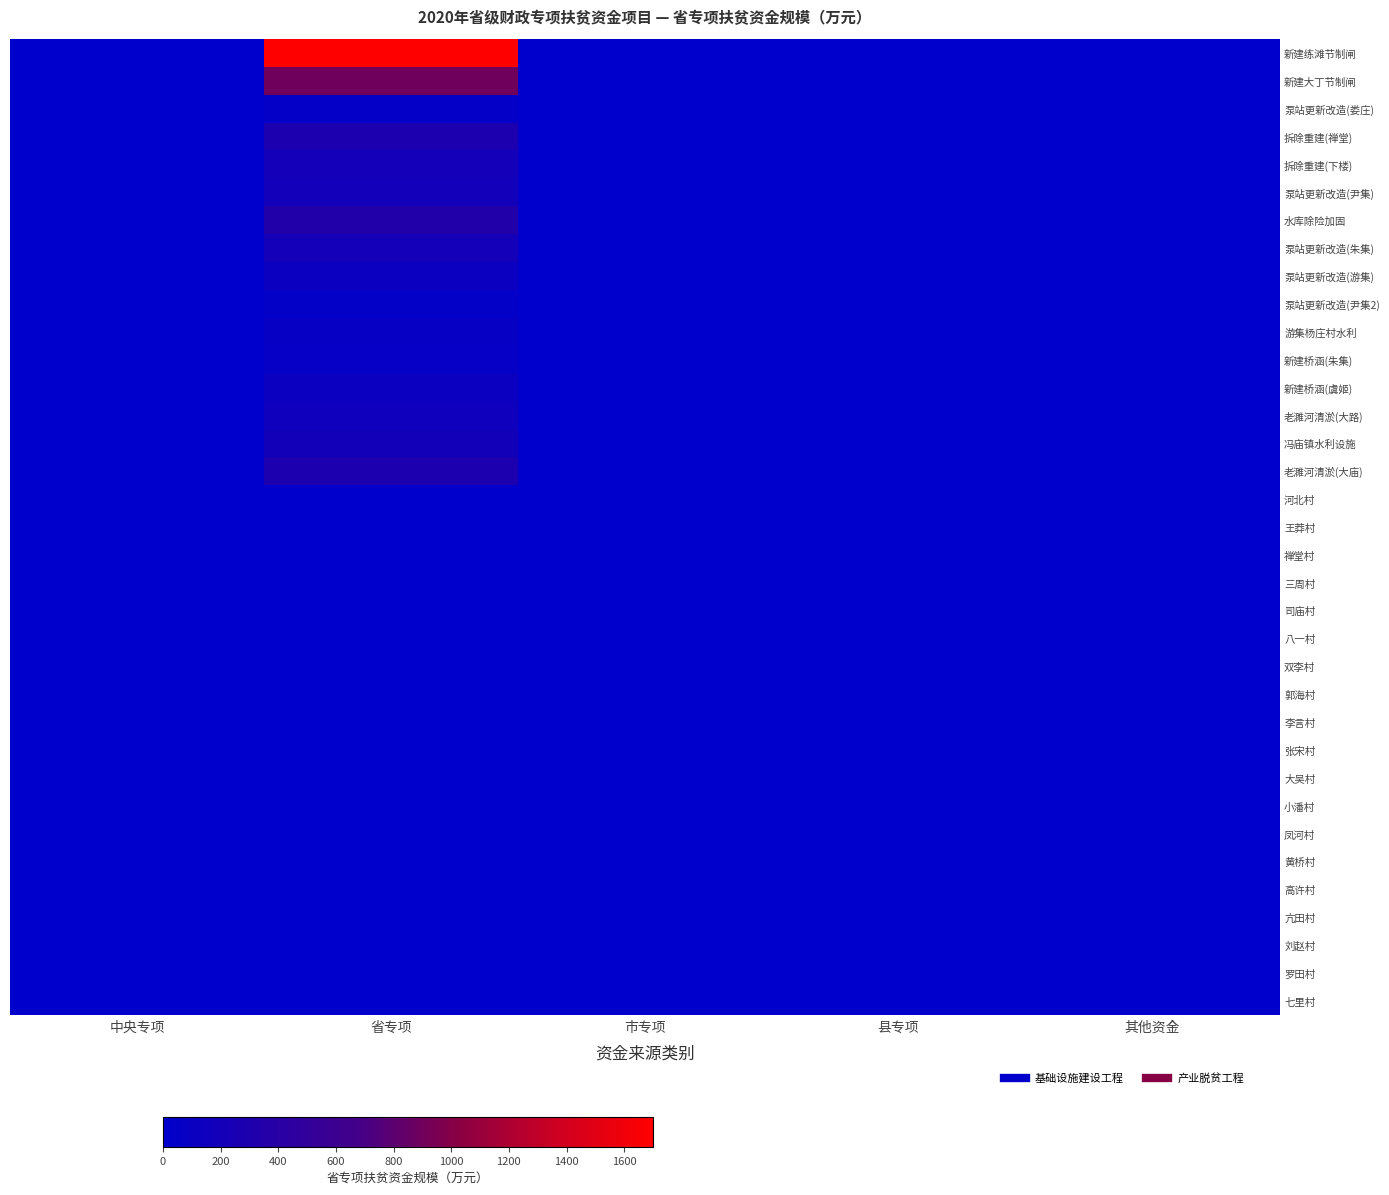

Rank the series by their maximum value, from lowest to highest.

黄桥村, 罗田村, 凤河村, 刘赵村, 亢田村, 李言村, 王莽村, 司庙村, 禅堂村, 七里村, 三周村, 高许村, 双李村, 小潘村, 八一村, 河北村, 张宋村, 郭海村, 大吴村, 泵站更新改造(尹集2), 泵站更新改造(娄庄), 新建桥涵(朱集), 游集杨庄村水利, 泵站更新改造(游集), 新建桥涵(虞姬), 老濉河清淤(大路), 泵站更新改造(尹集), 冯庙镇水利设施, 拆除重建(下楼), 泵站更新改造(朱集), 拆除重建(禅堂), 老濉河清淤(大庙), 水库除险加固, 新建大丁节制闸, 新建练滩节制闸